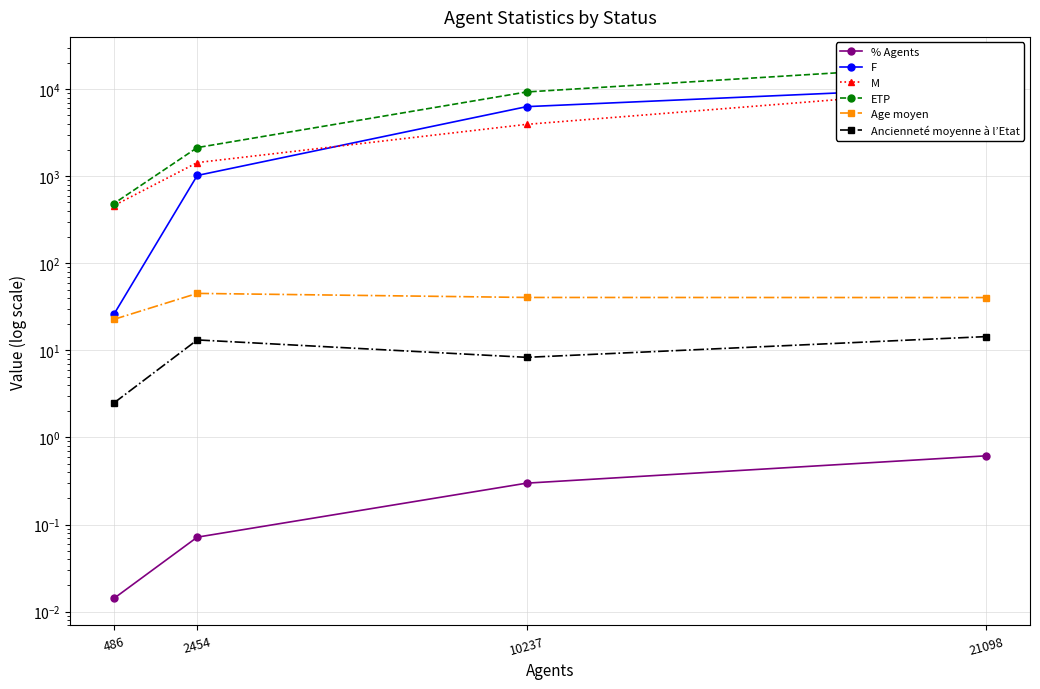

True or false: M has a value of 1434.0 at 2454.

True